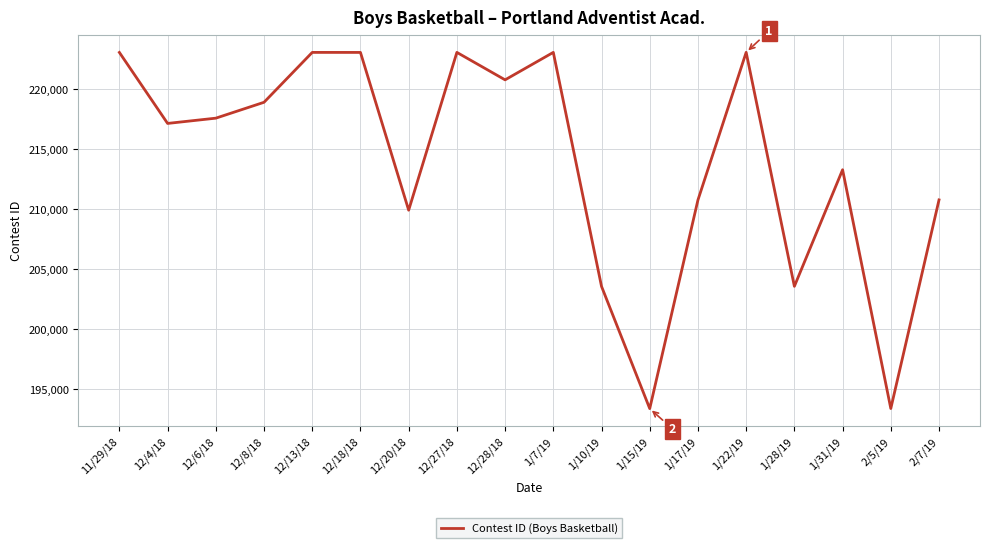

Is it true that the value at 1/10/19 is 294622?

False